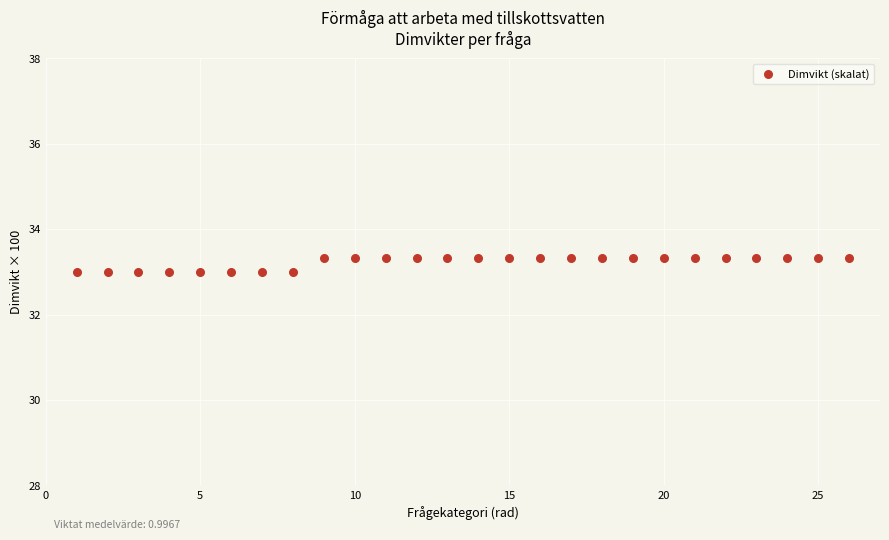

What is the range of Y values (max minus min)?

0.3